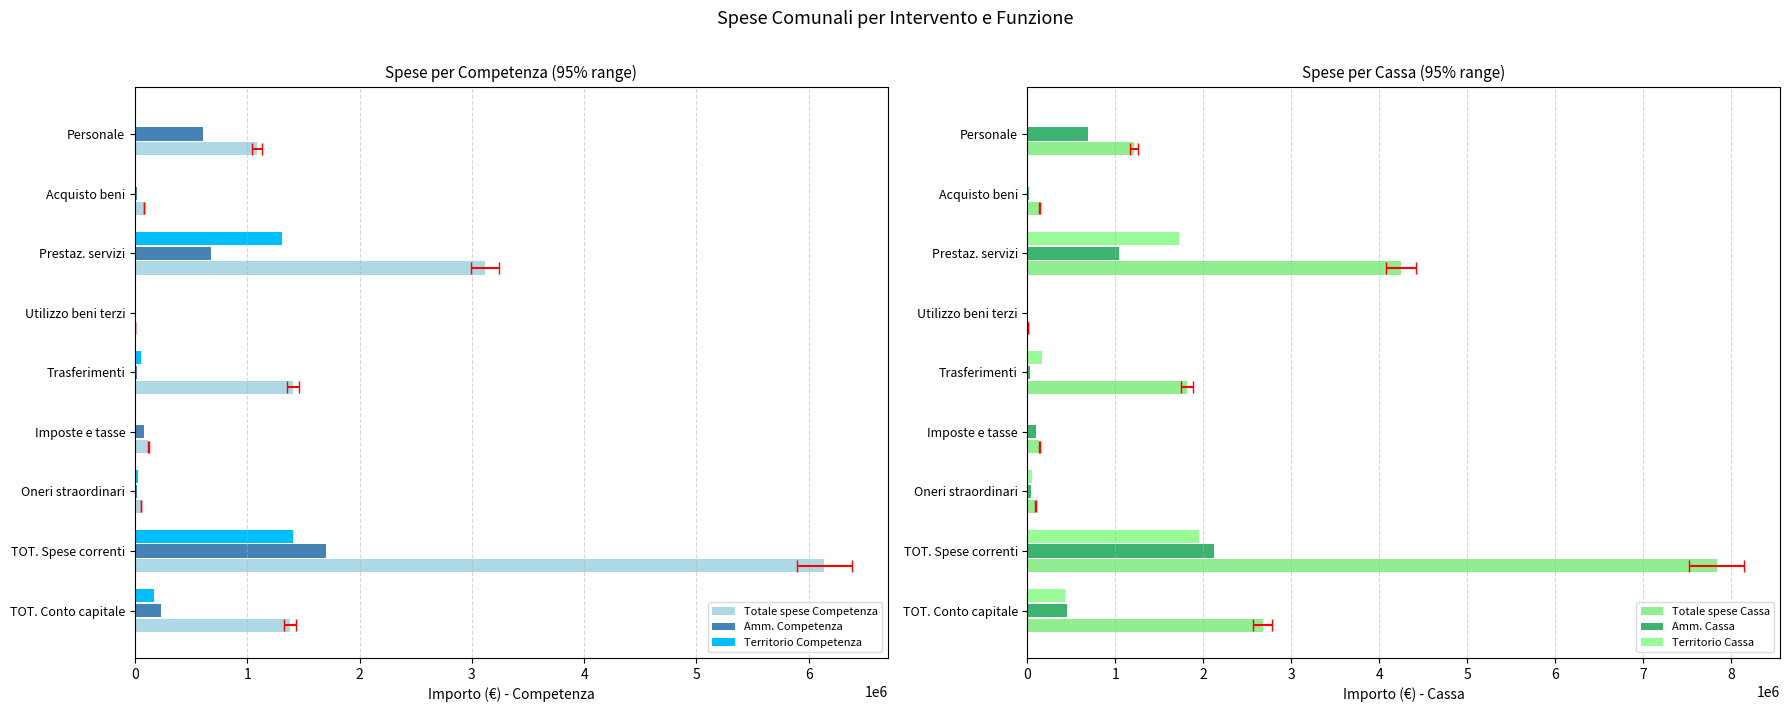

What is the total value across all series at Trasferimenti?

3481147.1